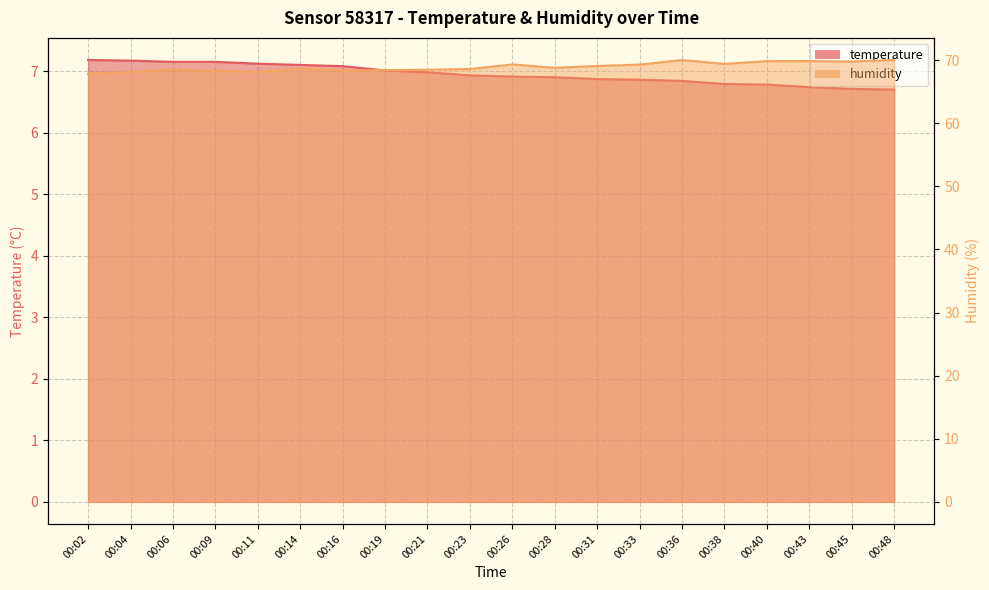

What is the average value of the temperature series?

6.9